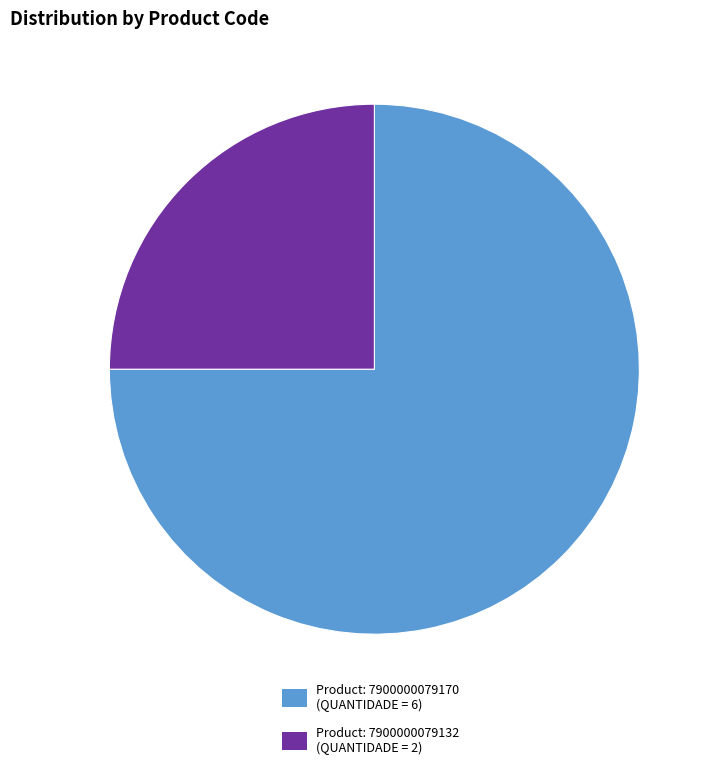

Is the sum of Product: 7900000079132 (QUANTIDADE = 2) and Product: 7900000079170 (QUANTIDADE = 6) greater than half?

Yes